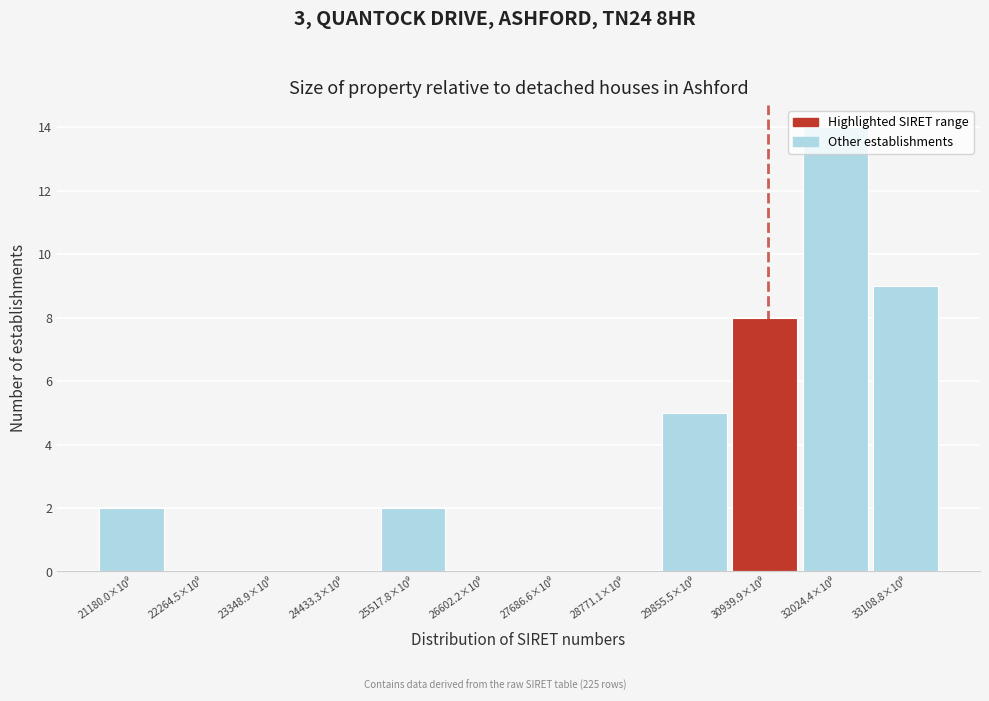

What is the sum of all values?

40